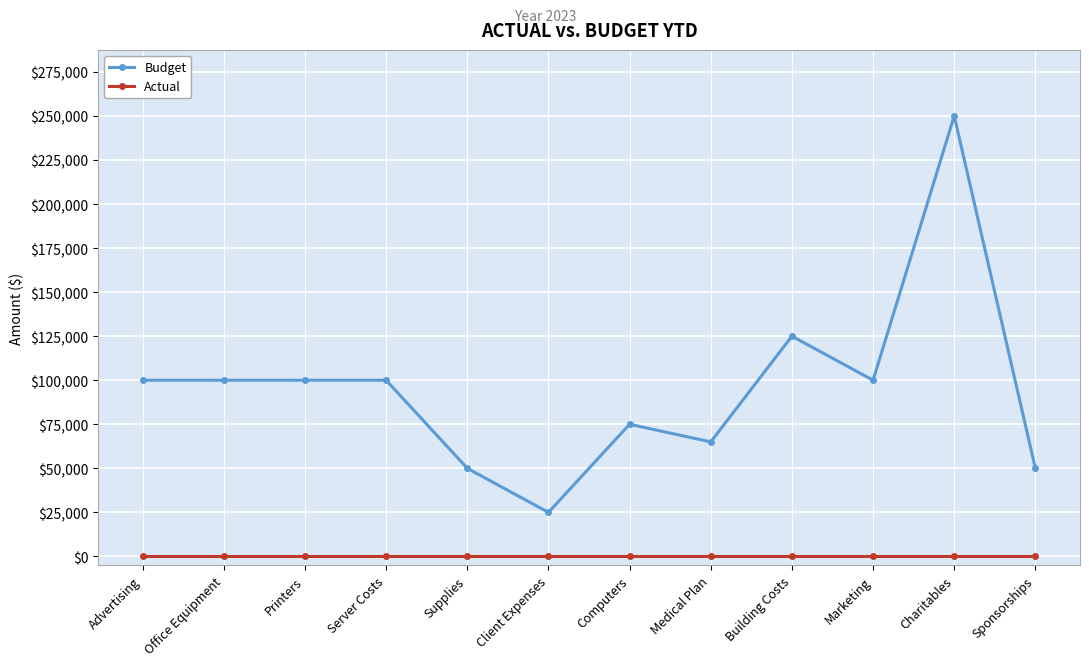

At how many categories does at least one series exceed 188726?

1